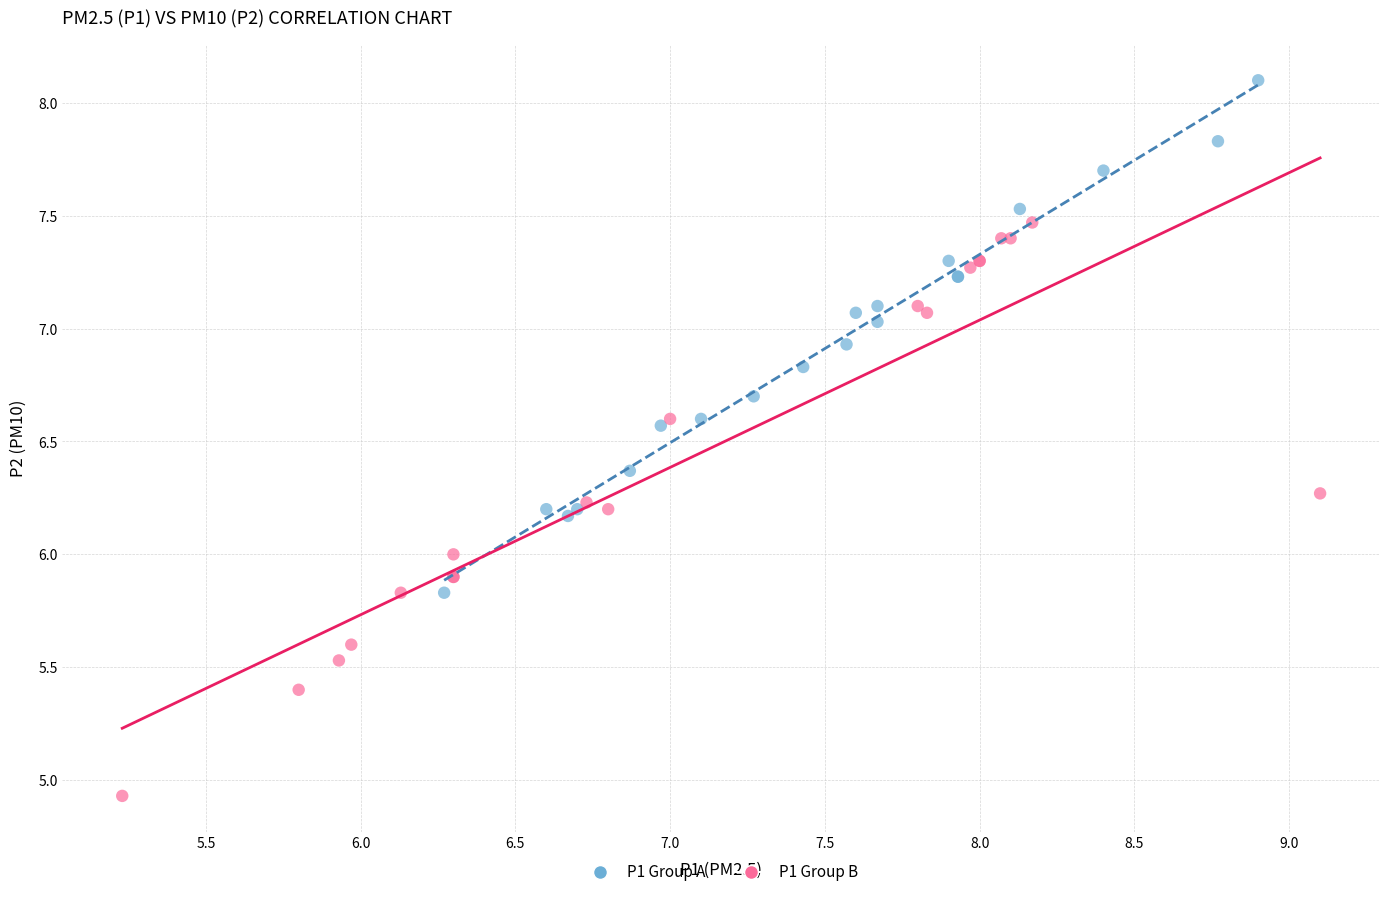

Which series contains the highest Y value?

P1 Group A